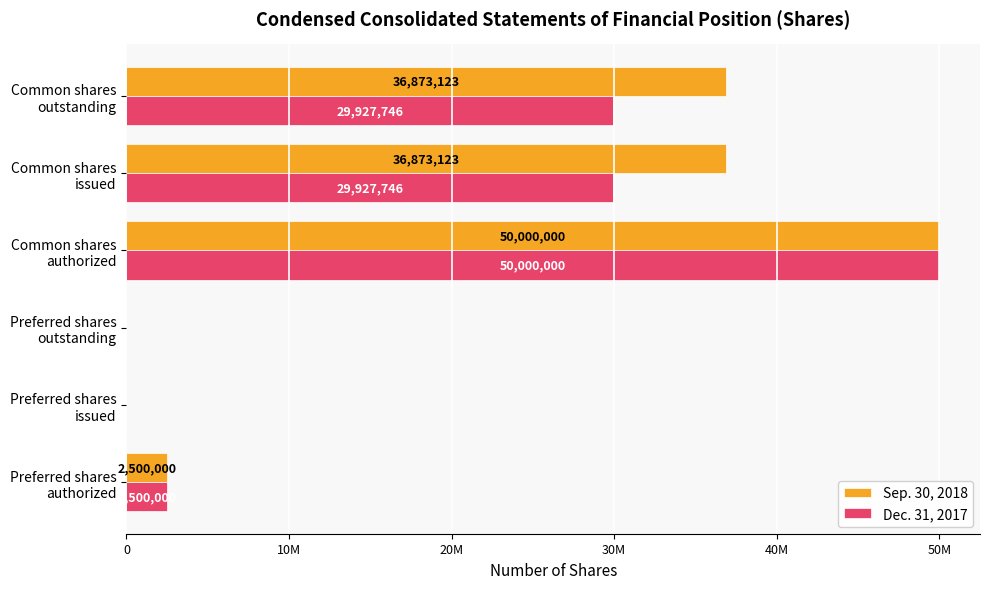

What are all the series names shown in the legend?

Sep. 30, 2018, Dec. 31, 2017